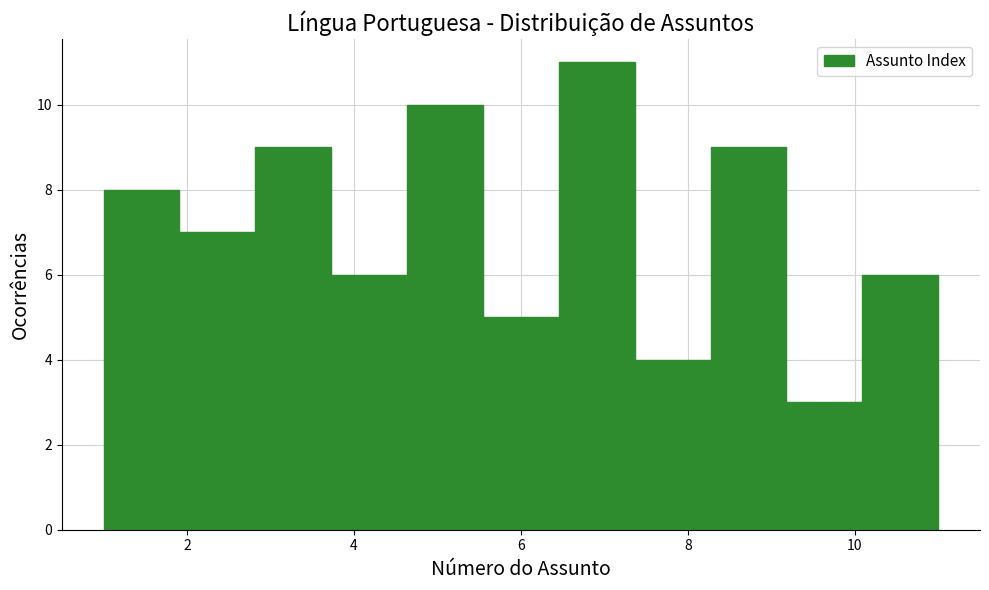

What is the height of the bar covering 6.4 to 7.4 on the x-axis? Neither the bar edges nor the heights are printed on the chart, so give them approximately, as read against the axes.

11